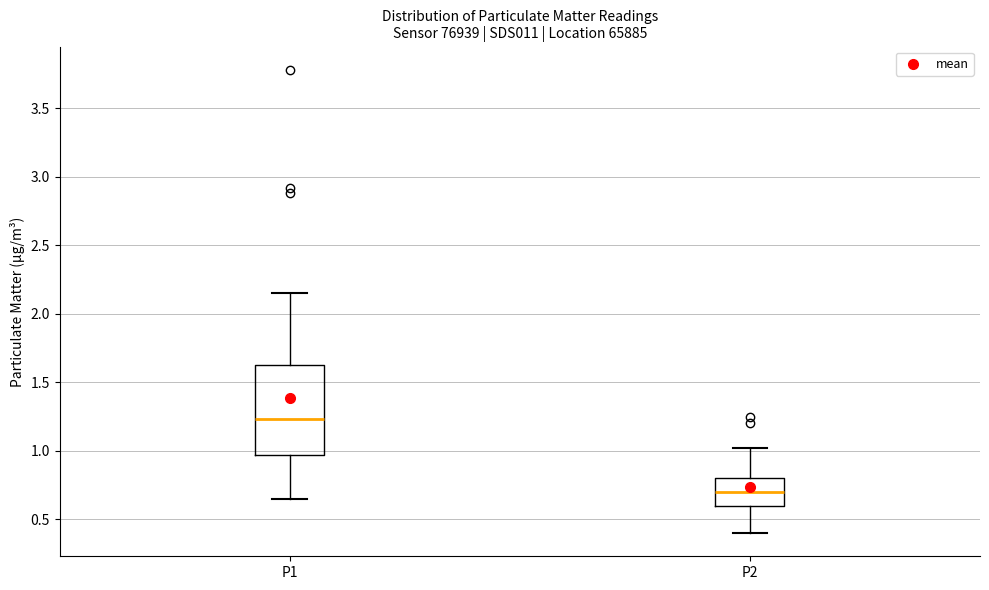

Which box's median line is the highest?

P1